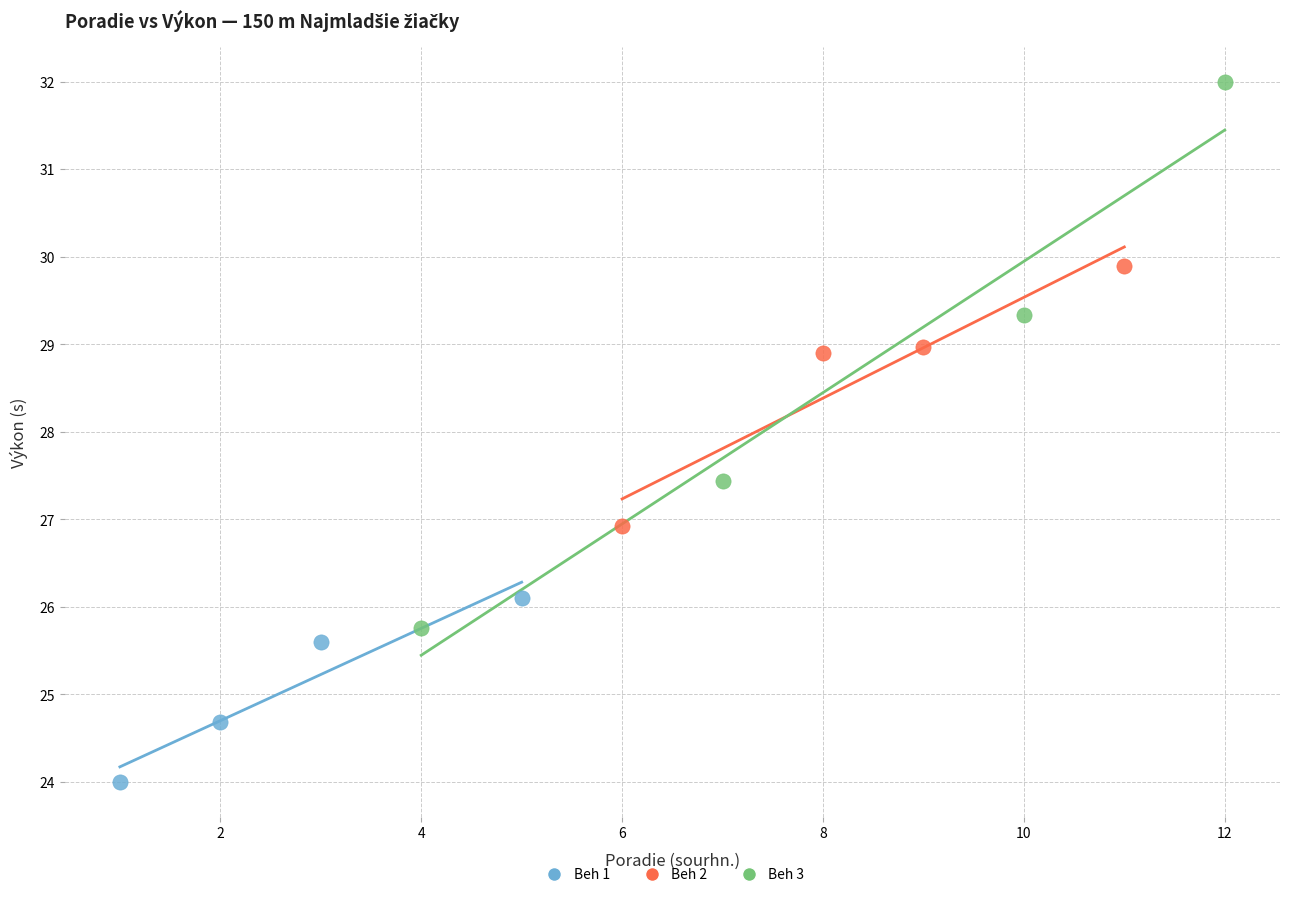

Which series has the largest Y range (max minus min)?

Beh 3